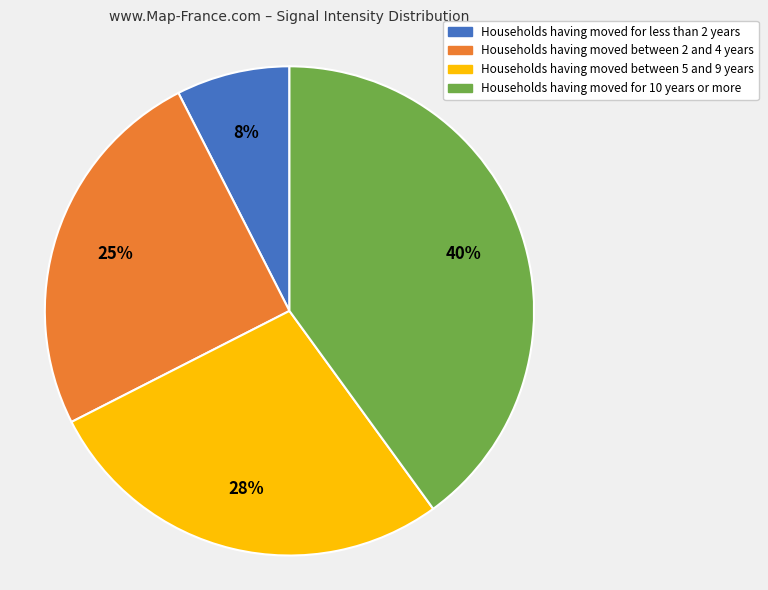

How many slices are in this pie chart?

4